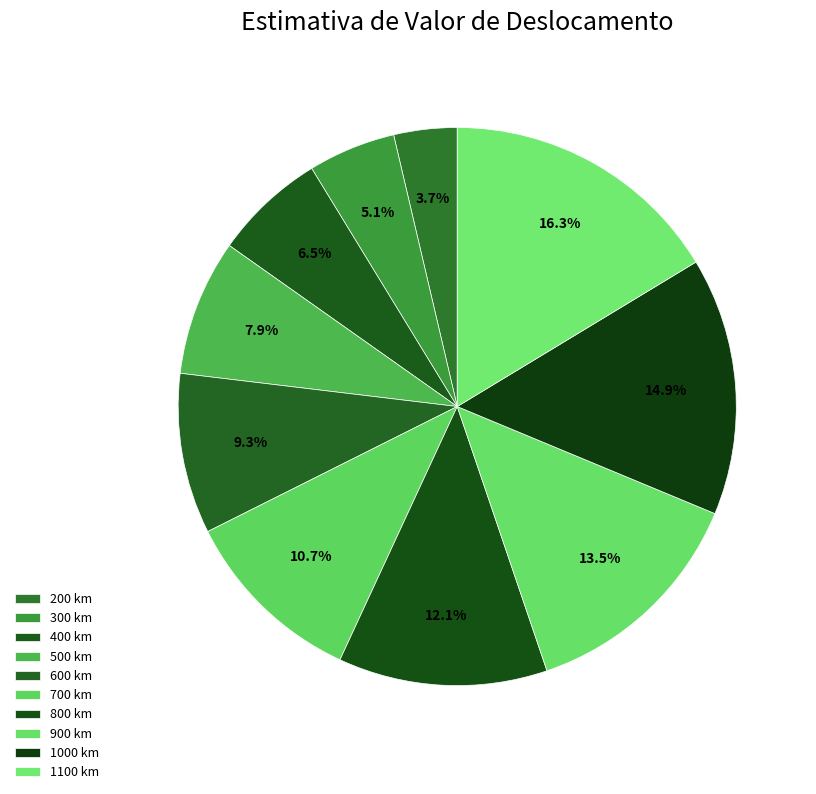

Does 300 km represent more than half of the total?

No